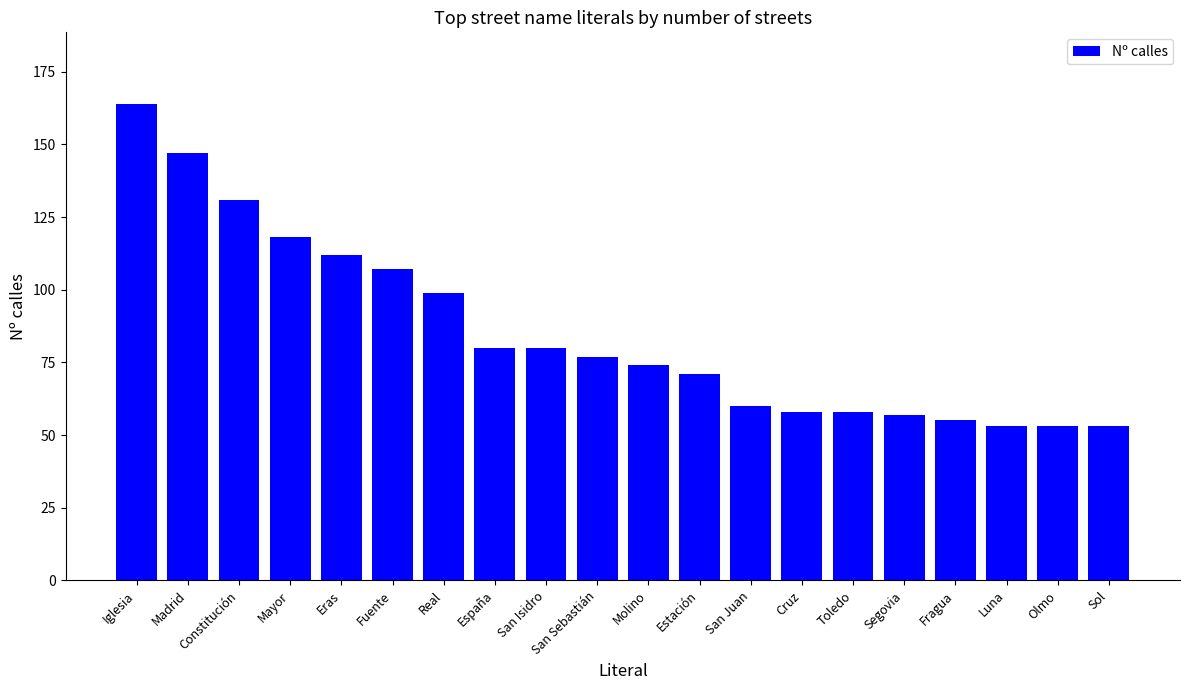

What is the label of the 3rd bar from the left?

Constitución